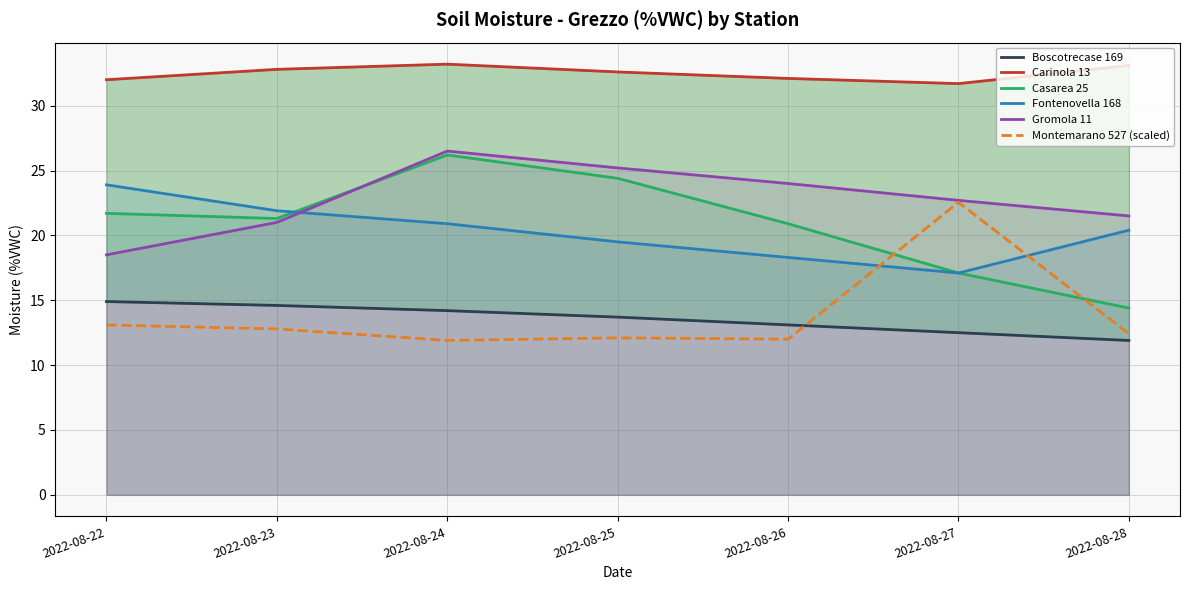

Rank the series by their maximum value, from highest to lowest.

Carinola 13, Gromola 11, Casarea 25, Fontenovella 168, Montemarano 527 (scaled), Boscotrecase 169